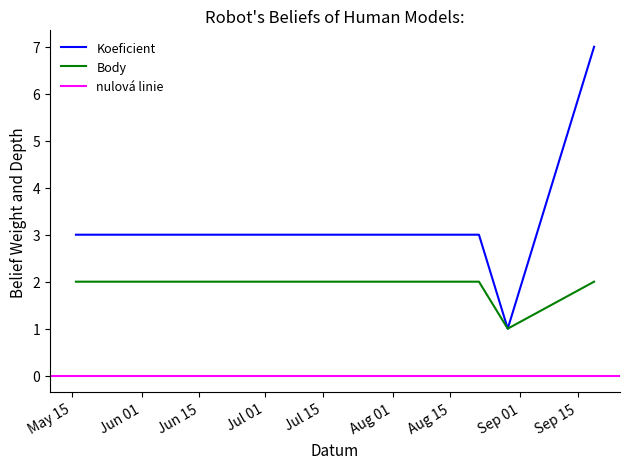

What is the label of the 3rd point from the right?

2020-08-22